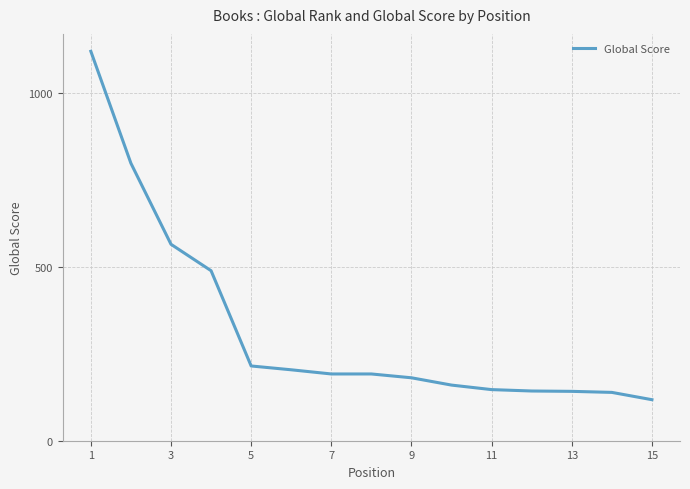

What is the minimum value shown in the chart?

118